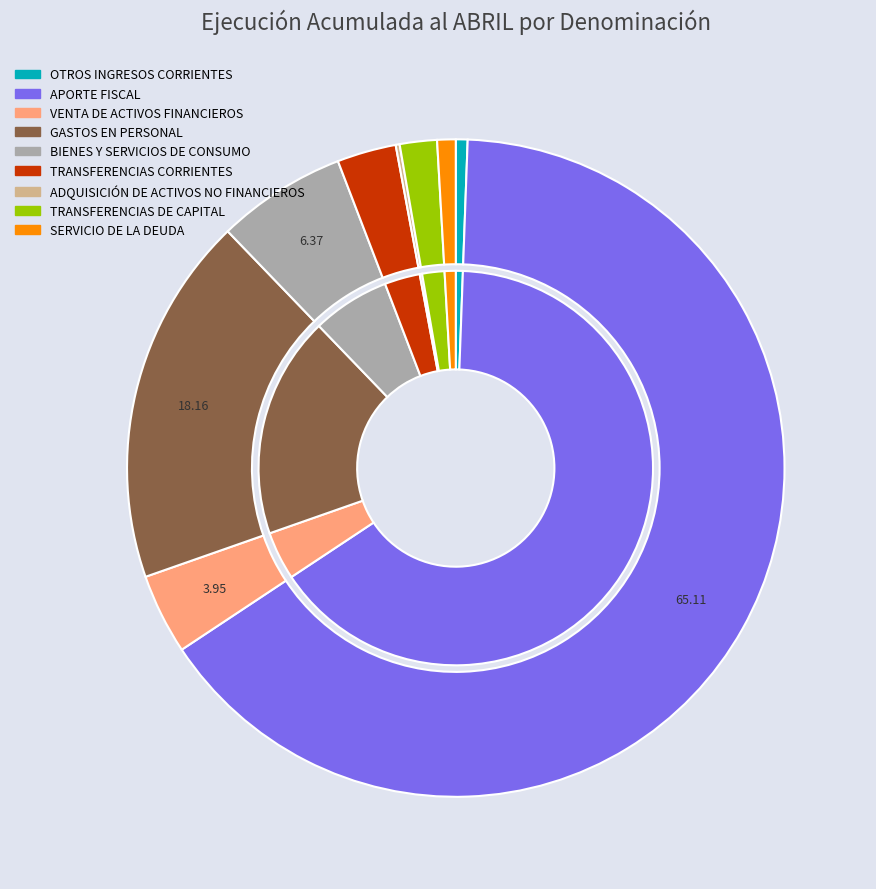

Is the sum of GASTOS EN PERSONAL and TRANSFERENCIAS DE CAPITAL greater than half?

No